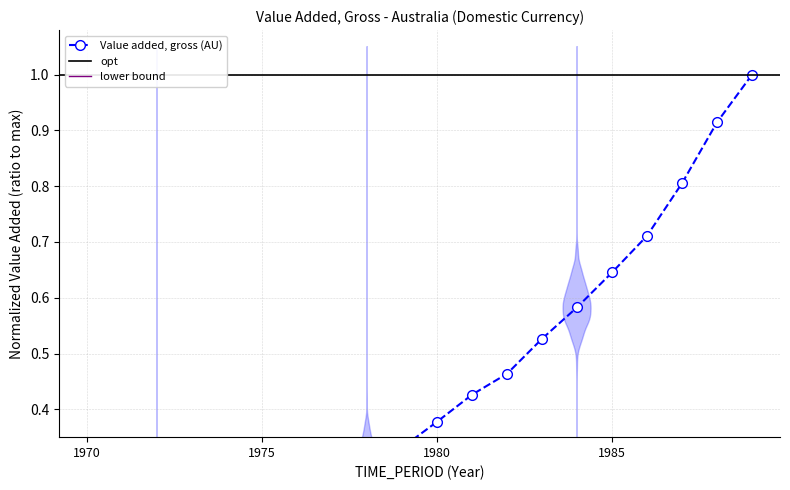

Reading left to right, list all the values displayed in this chart.

0.1	0.1	0.1	0.1	0.2	0.2	0.2	0.3	0.3	0.3	0.4	0.4	0.5	0.5	0.6	0.6	0.7	0.8	0.9	1.0